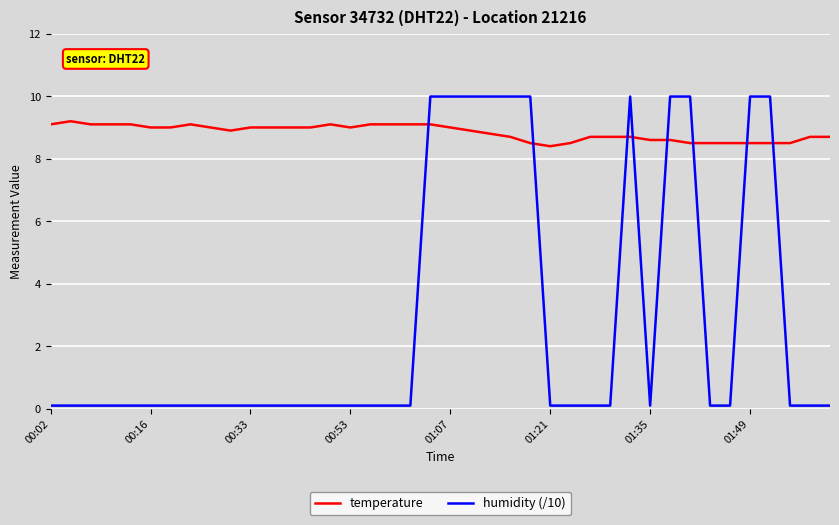

What is the smallest value displayed?

0.1